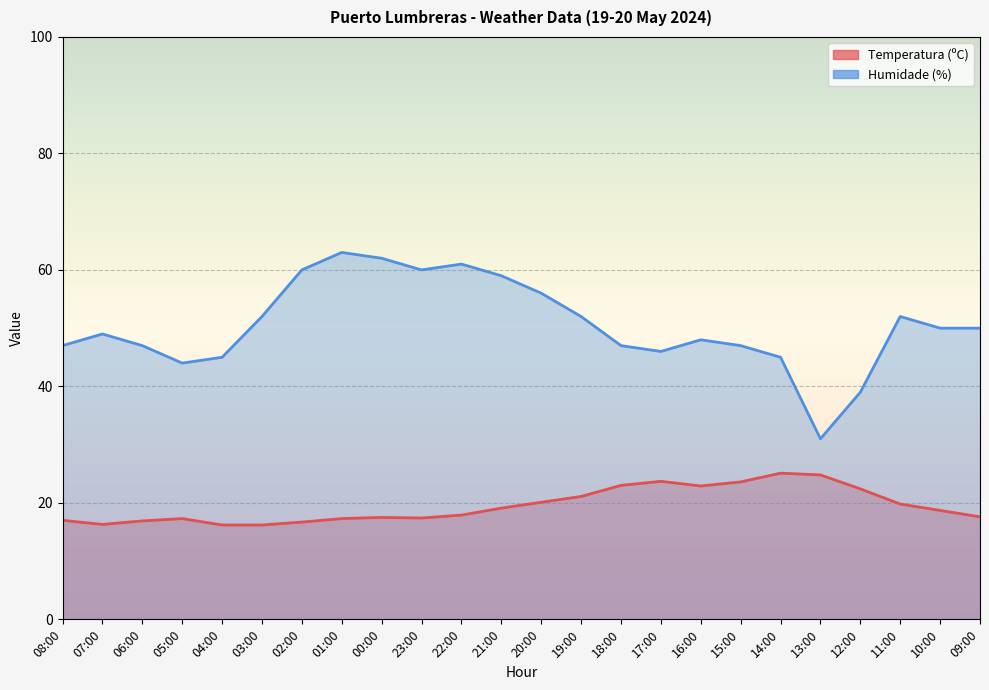

True or false: Temperatura (ºC) and Humidade (%) intersect in this chart.

False